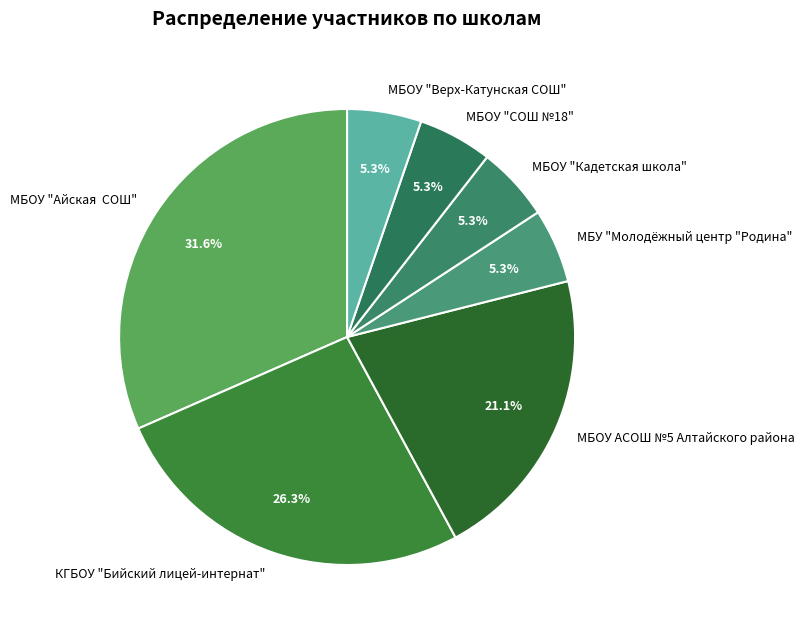

What is the ratio of the value at МБОУ АСОШ №5 Алтайского района to the value at МБОУ "Айская СОШ"?

0.7